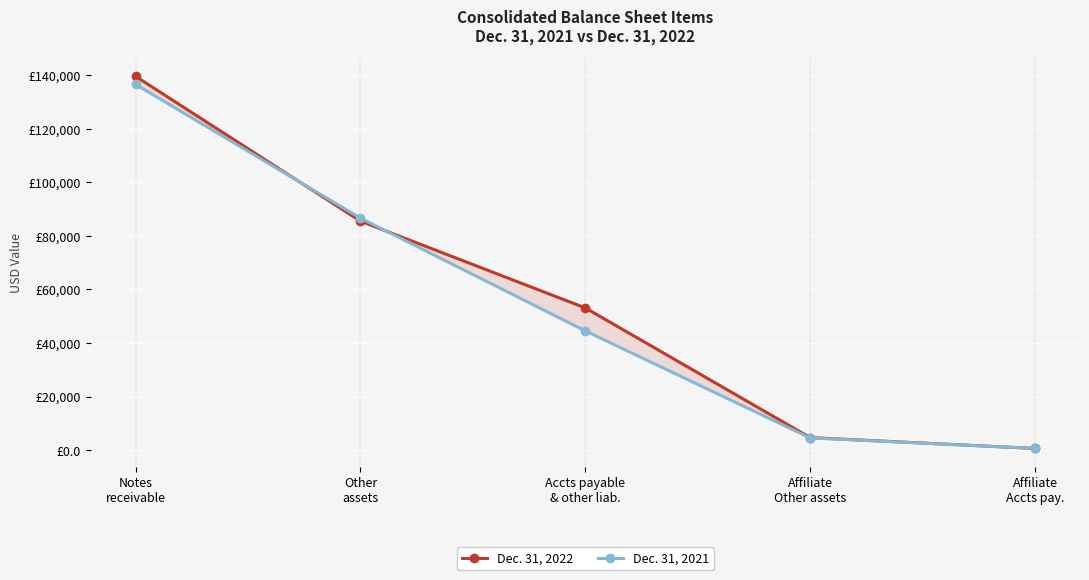

The Dec. 31, 2022 series shows 139609 at Notes
receivable. True or false?

True